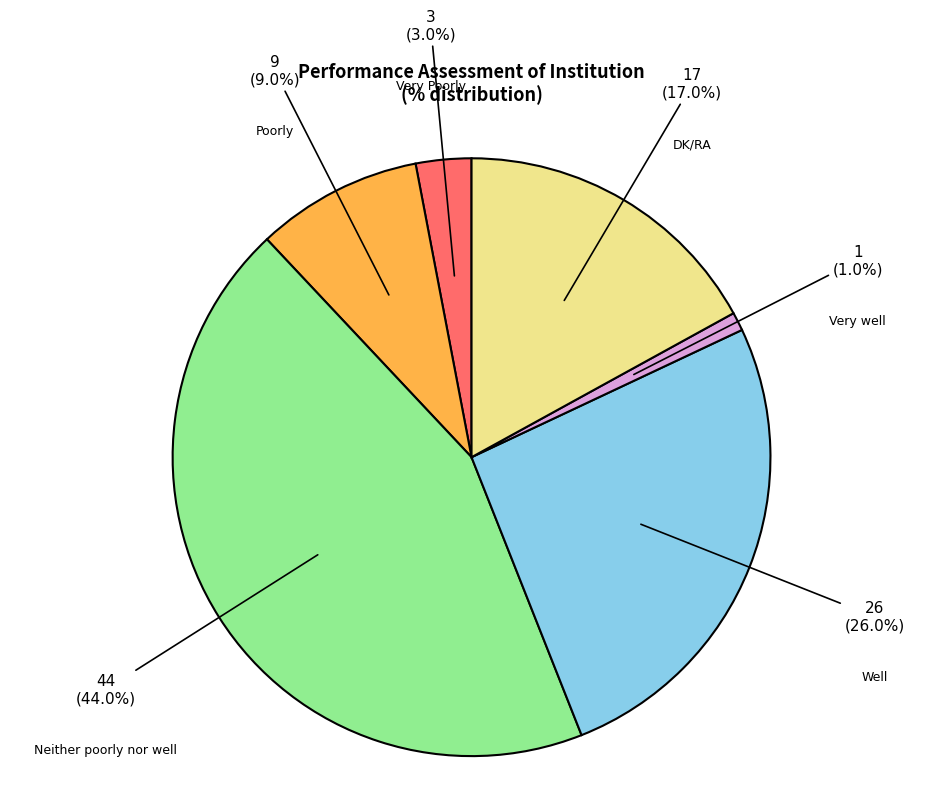

Is there a majority slice in this chart?

No